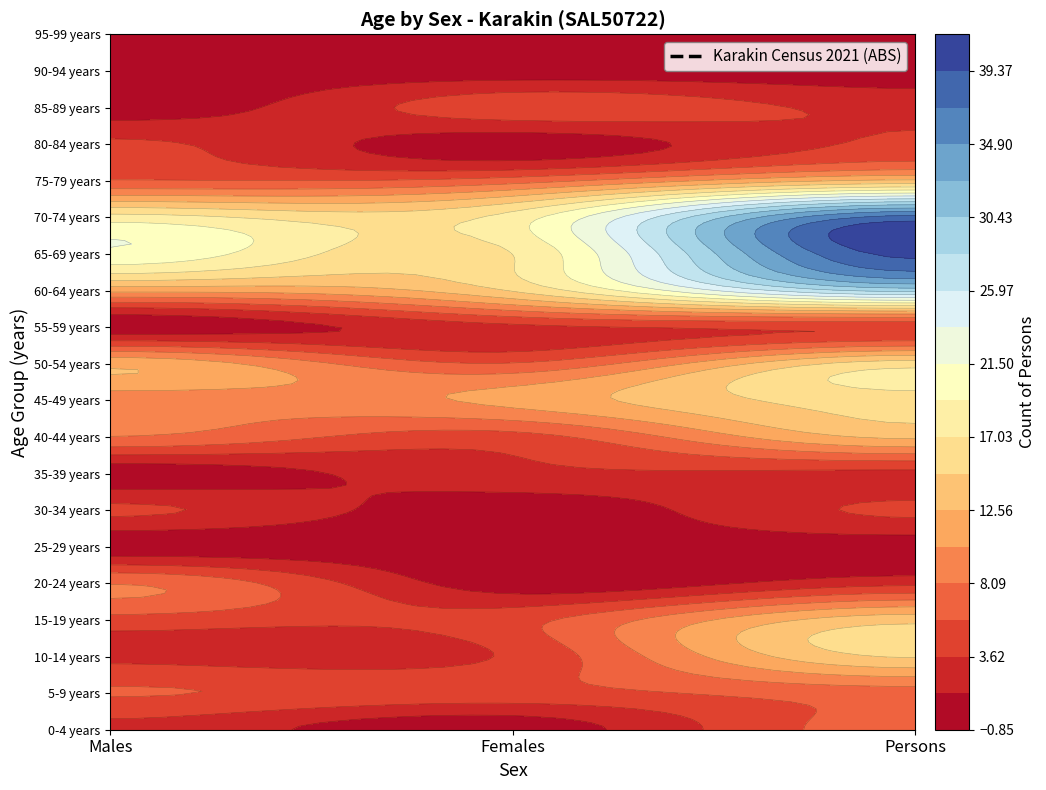

Rank the series by their maximum value, from highest to lowest.

65-69 years, 70-74 years, 60-64 years, 45-49 years, 50-54 years, 10-14 years, 15-19 years, 40-44 years, 75-79 years, 20-24 years, 0-4 years, 5-9 years, 85-89 years, 30-34 years, 55-59 years, 80-84 years, 35-39 years, 25-29 years, 90-94 years, 95-99 years